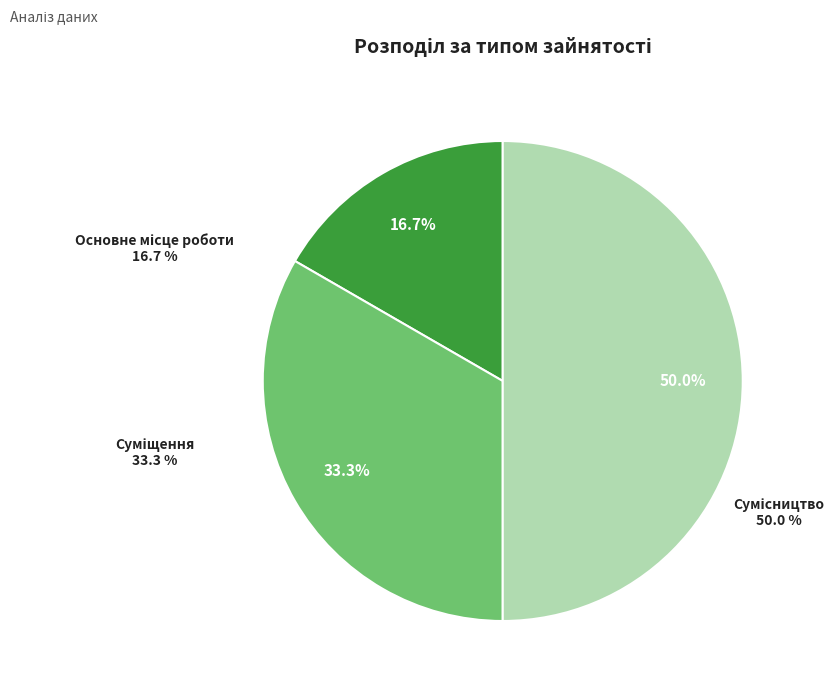

How many segments does this pie chart have?

3